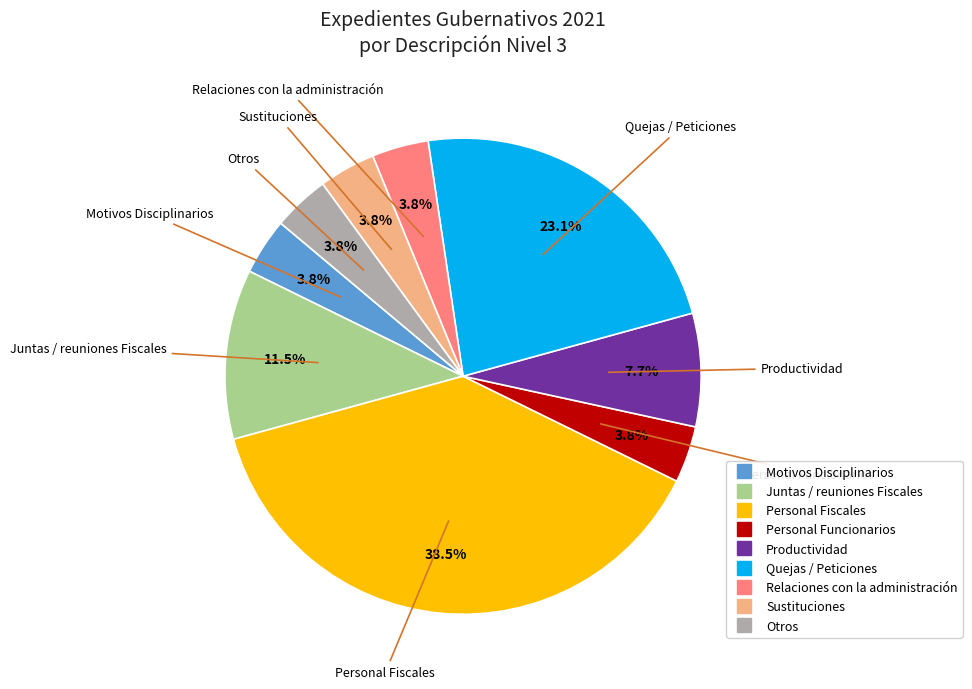

How many segments does this pie chart have?

9